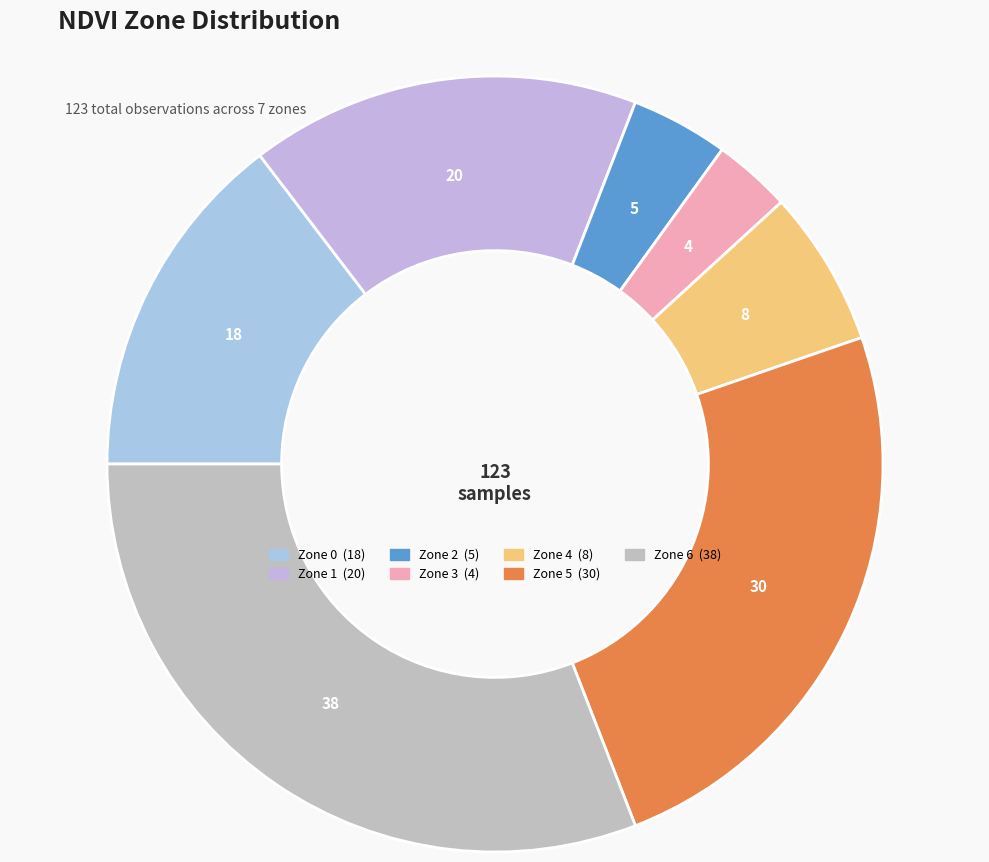

What is the smallest slice in the pie chart?

Zone 3